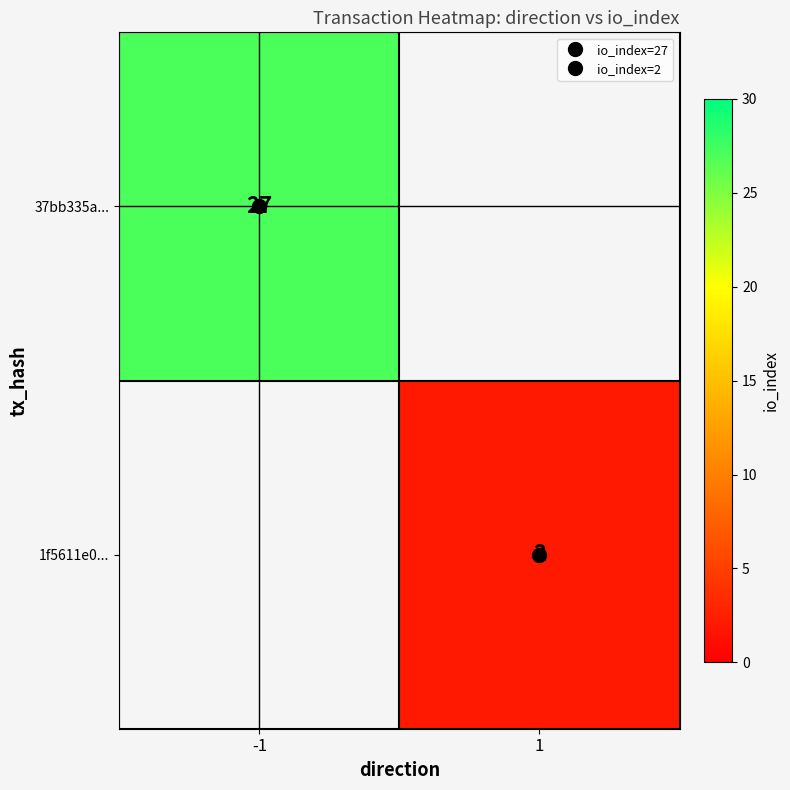

Is the value of 37bb335a... at 1 greater than the value of 1f5611e0... at -1?

No